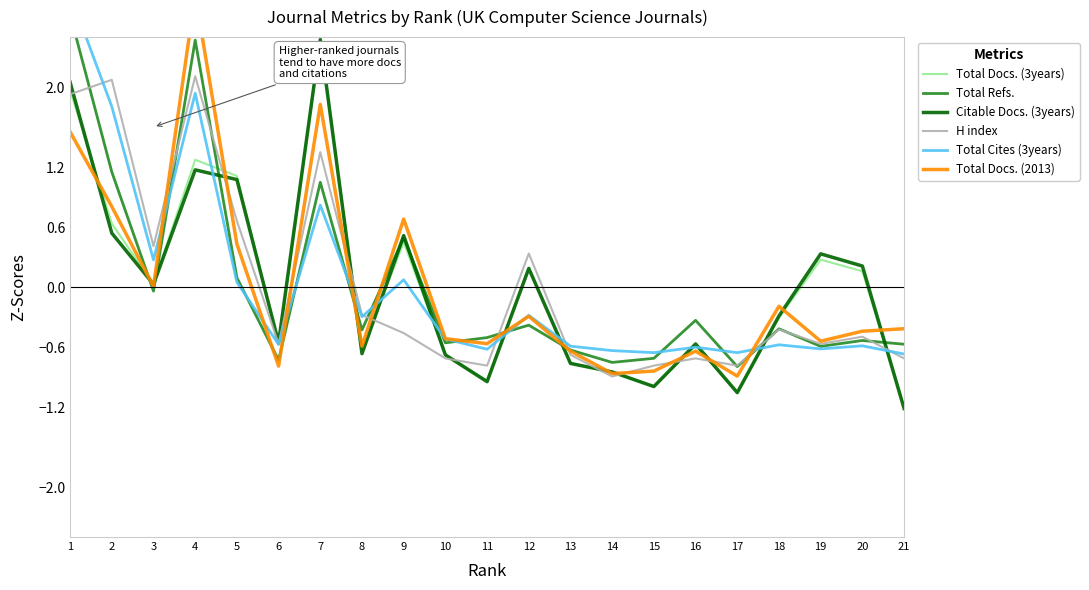

What is the minimum value shown in the chart?

-1.2